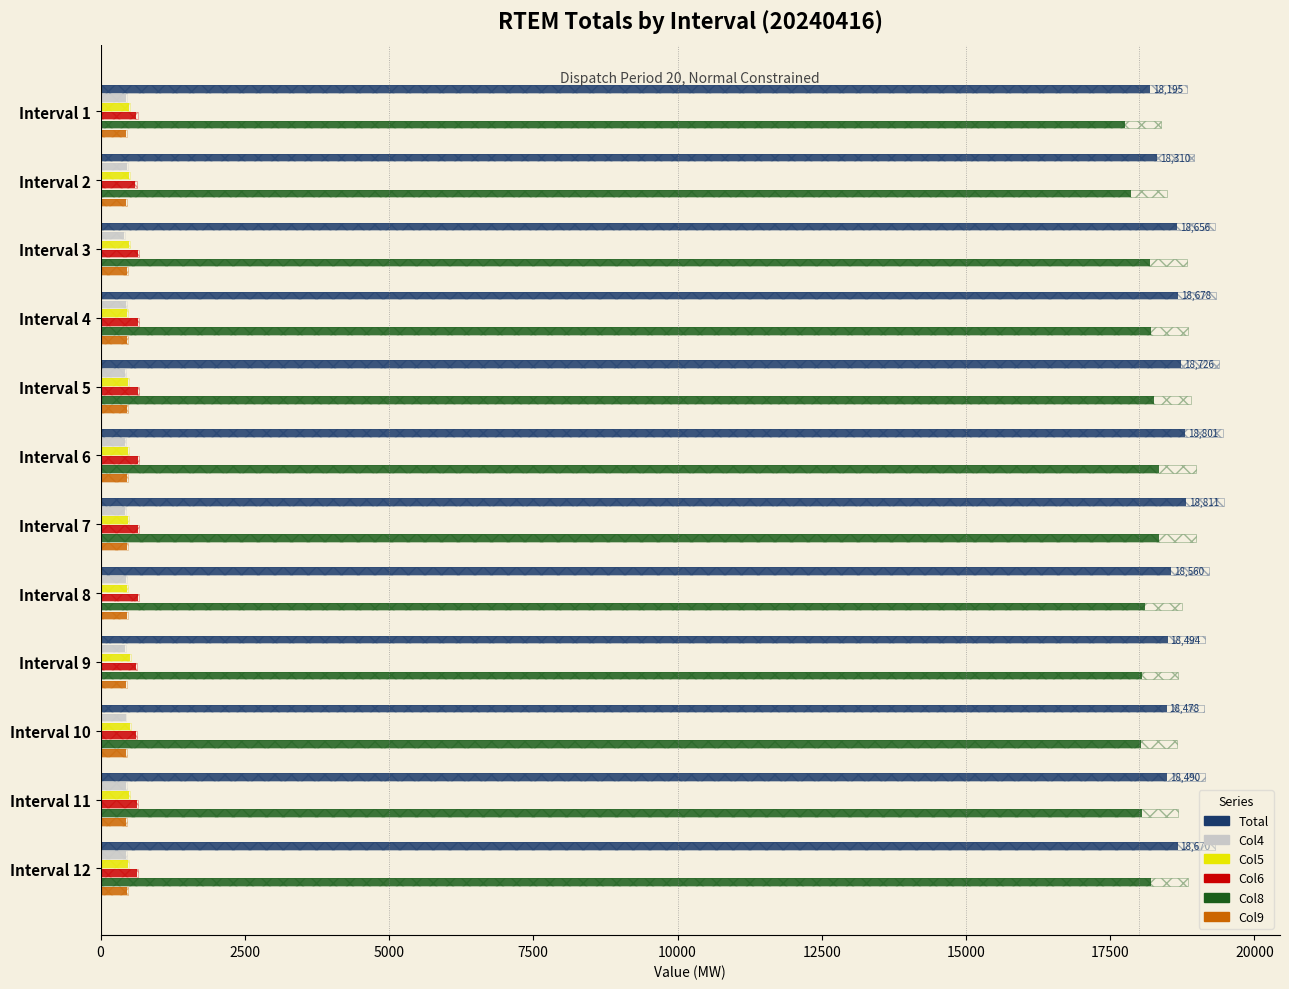

What is the value of the Total bar at the 4th from the left?

18677.9